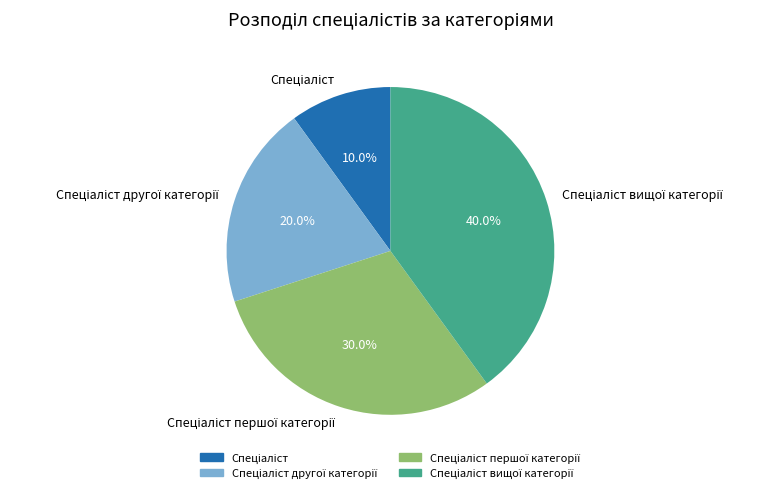

Is there a majority slice in this chart?

No